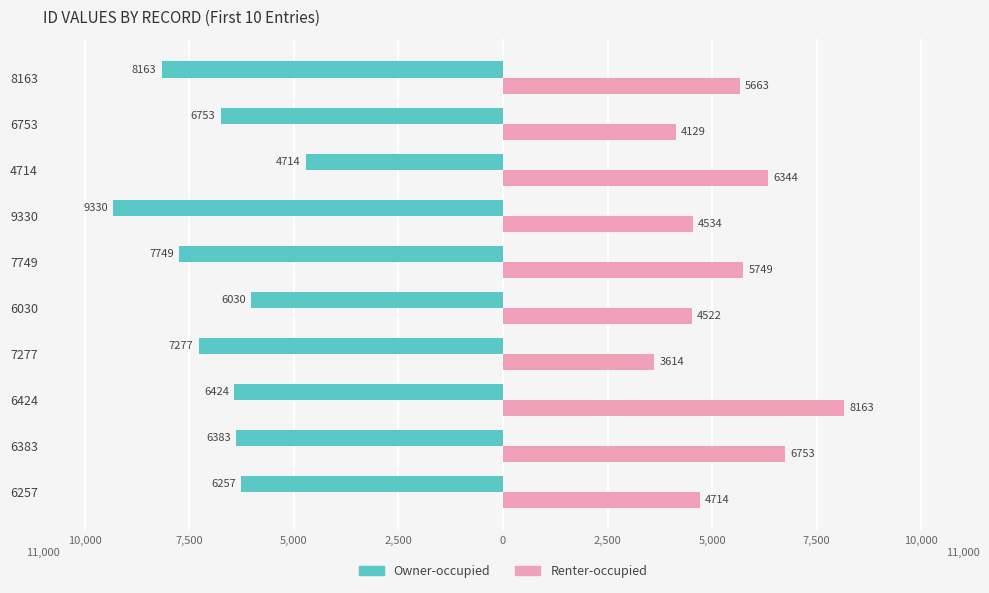

What are all the series names shown in the legend?

Owner-occupied, Renter-occupied